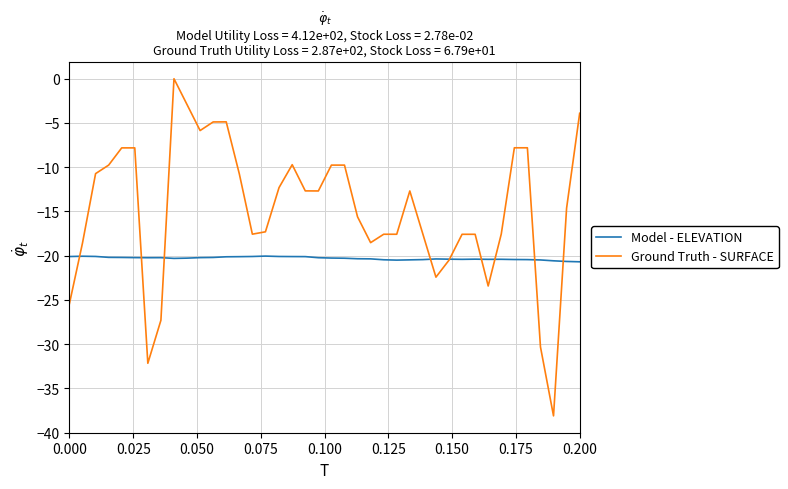

What is the smallest value displayed?

-38.1